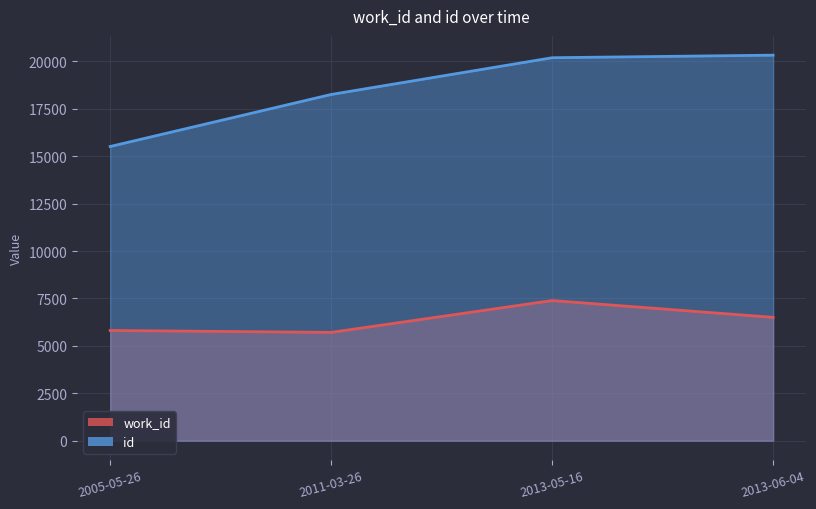

What is the greatest value displayed?

20333